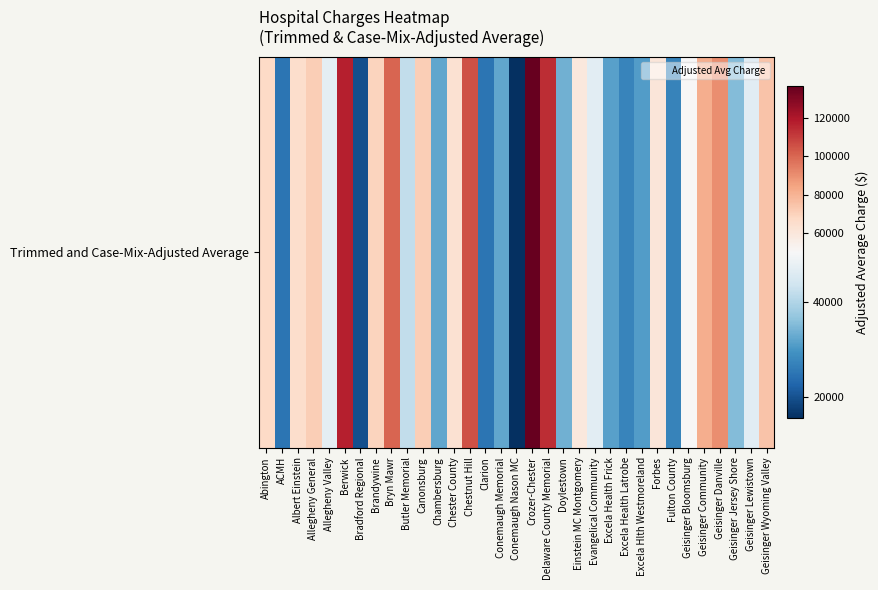

Is it true that the value at Abington is 67142?

True